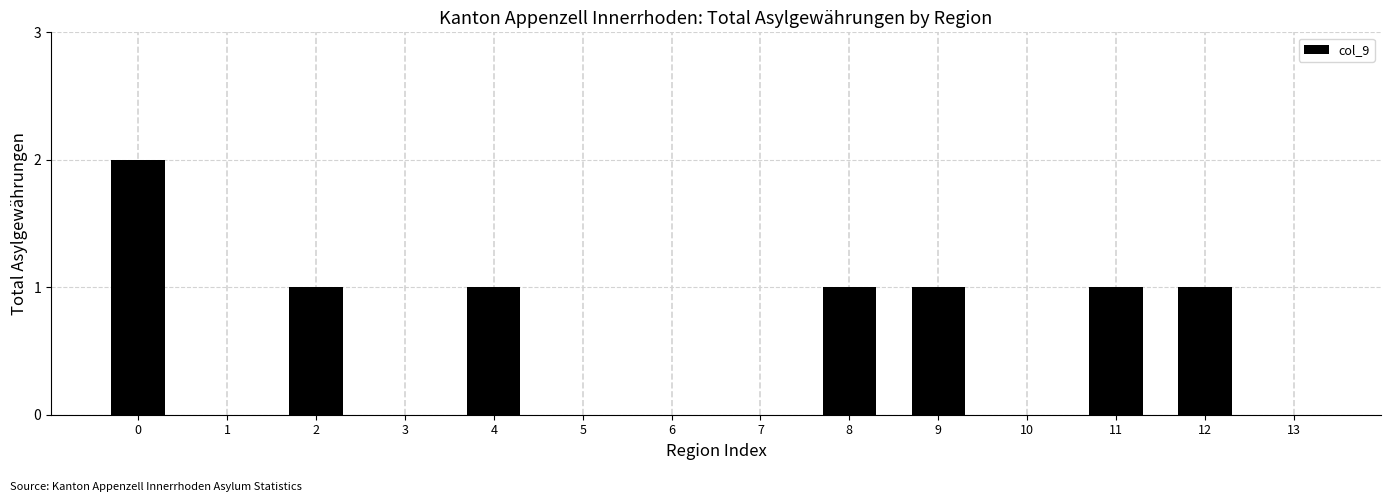

Reading left to right, extract all data points from this chart.

0=2	1=0	2=1	3=0	4=1	5=0	6=0	7=0	8=1	9=1	10=0	11=1	12=1	13=0